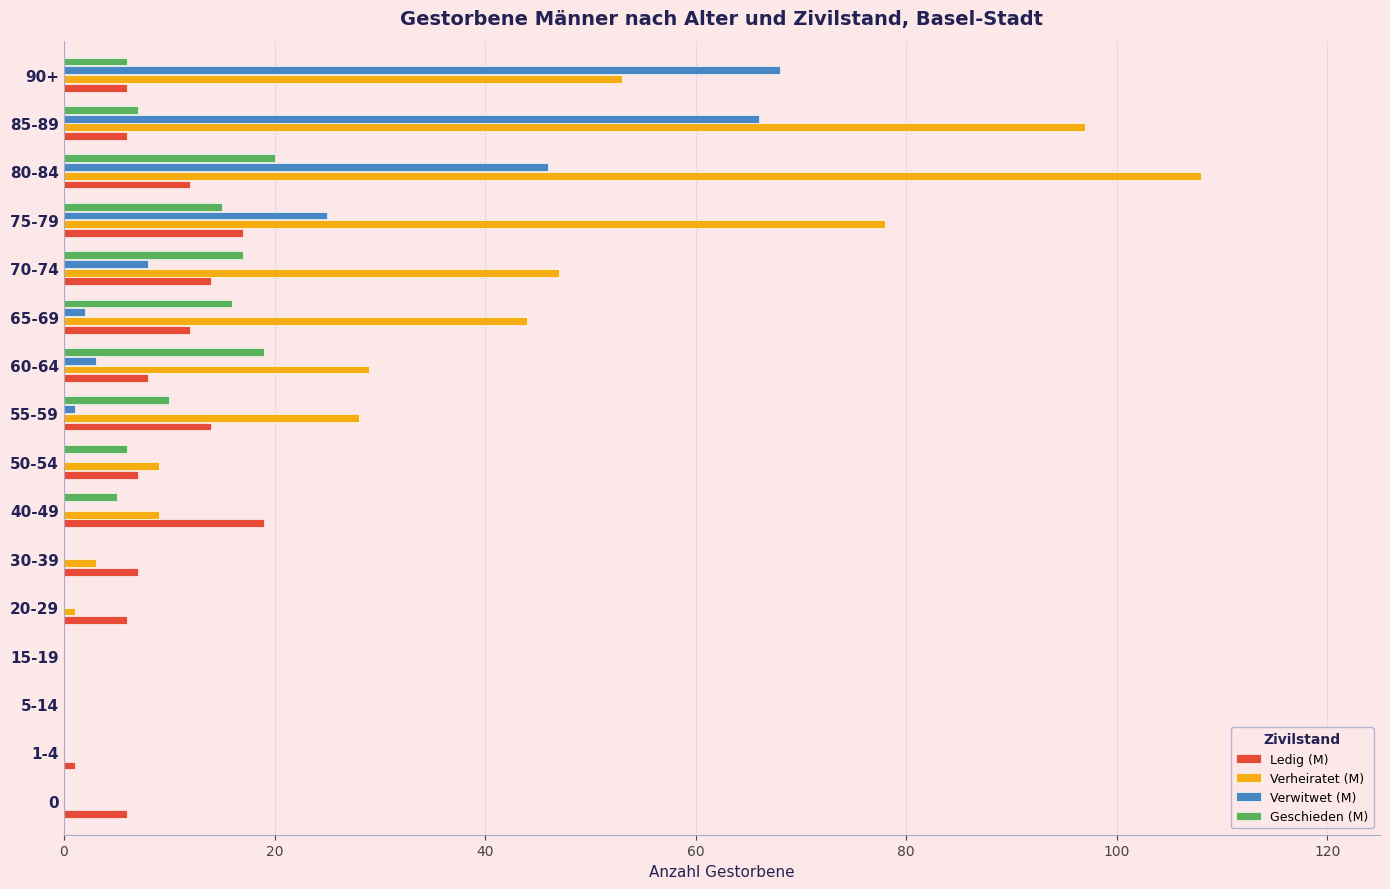

The Ledig (M) series shows 12 at 65-69. True or false?

True